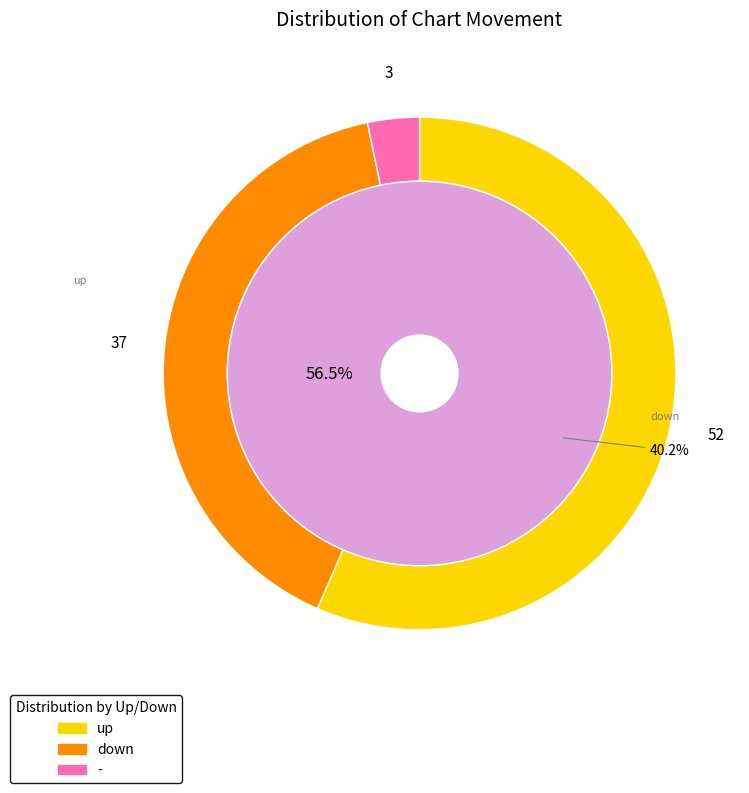

How much of the chart is everything except down?

59.8%